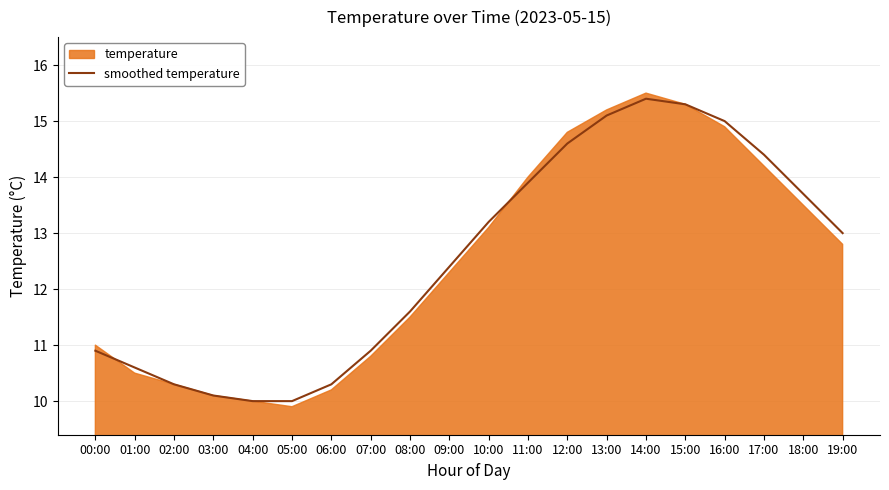

What is the highest value of the smoothed temperature series?

15.4